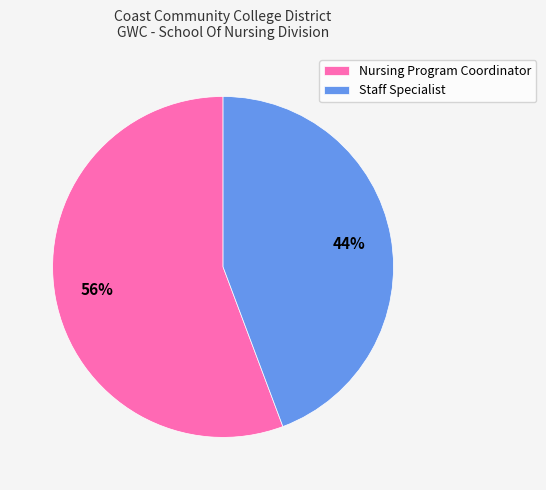

Count the number of slices in the pie.

2